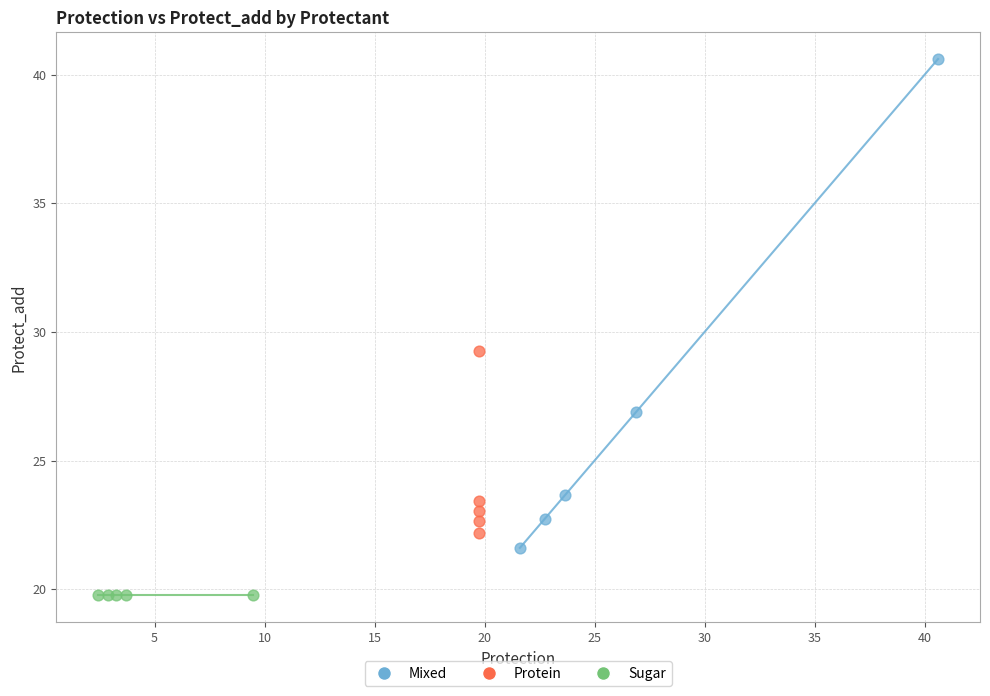

Which series reaches the maximum Y coordinate?

Mixed